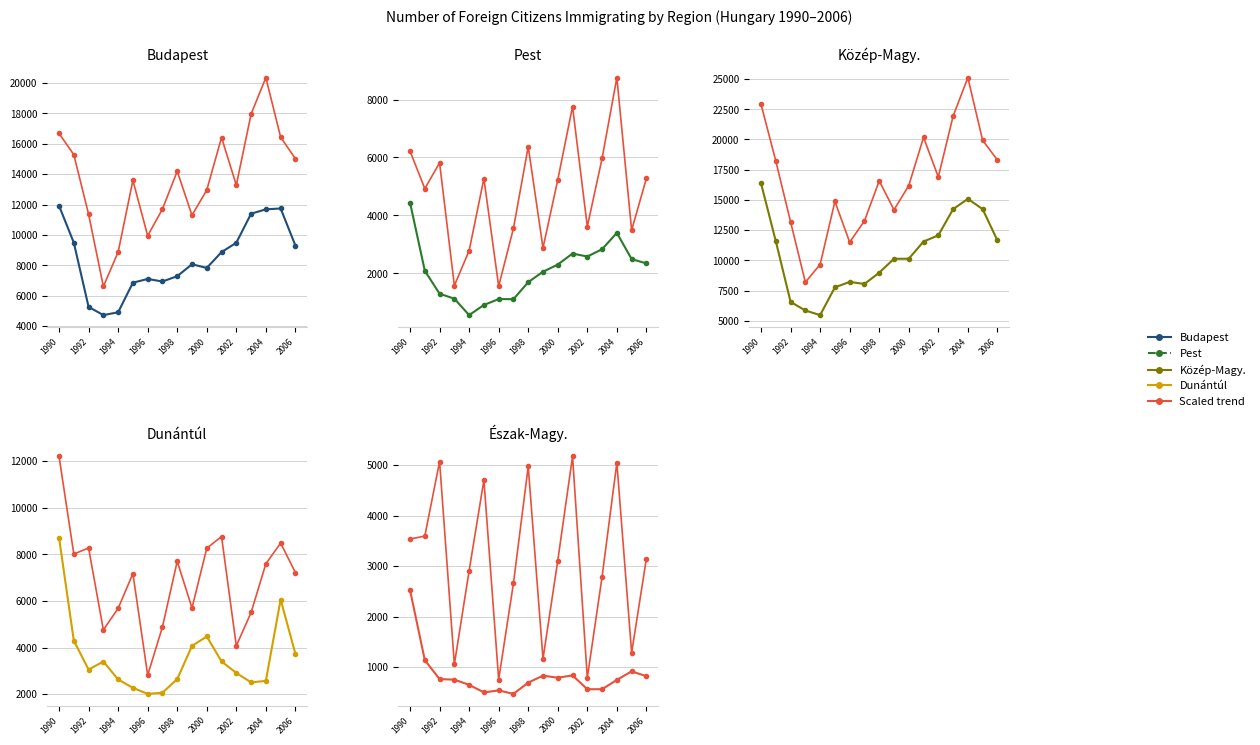

How many lines are shown in the chart?

6